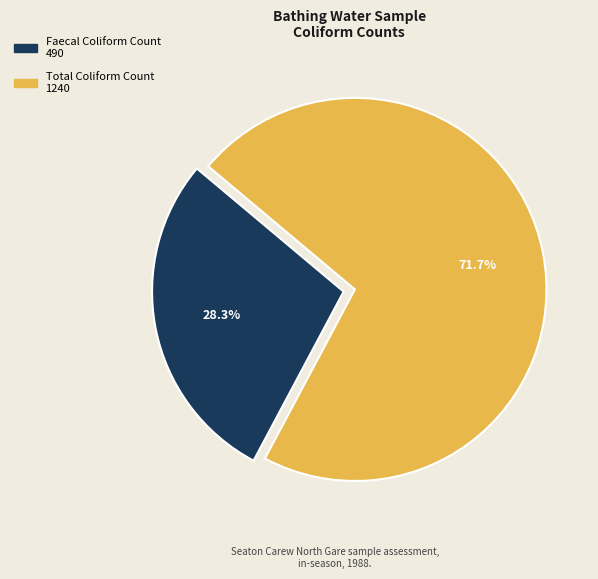

Is there a majority slice in this chart?

Yes